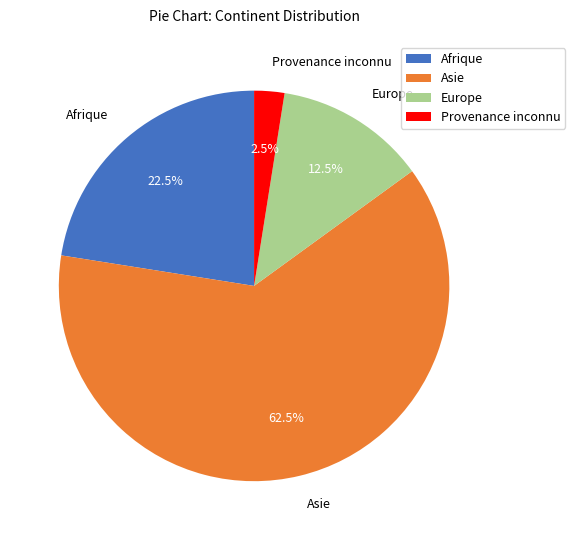

Combined, what portion of the pie is Europe and Asie?

75.0%